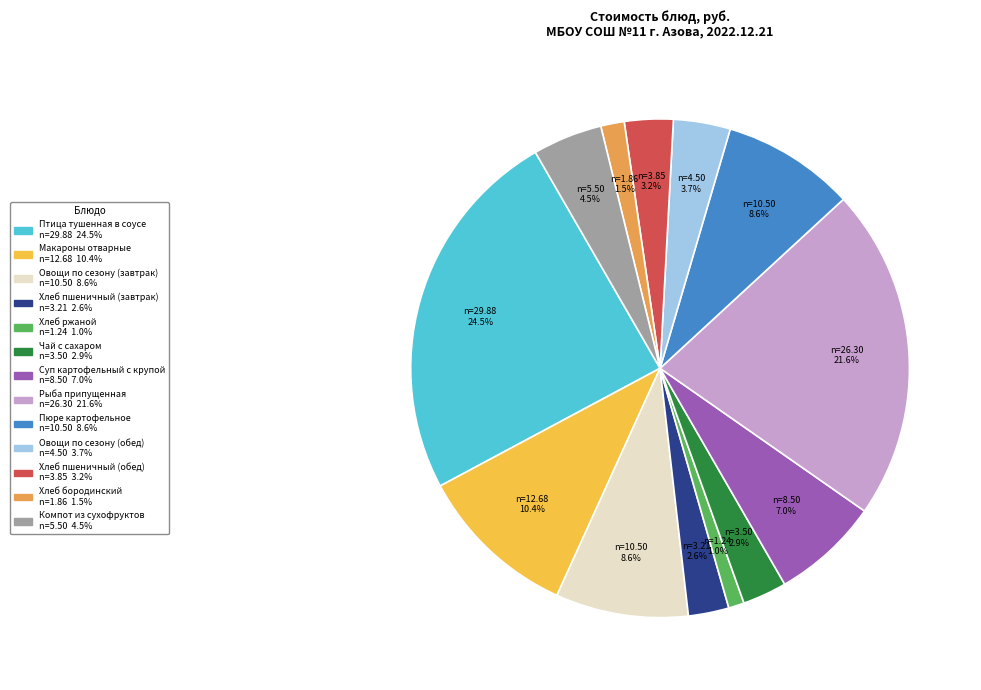

Is Суп картофельный с крупой the majority of the pie?

No